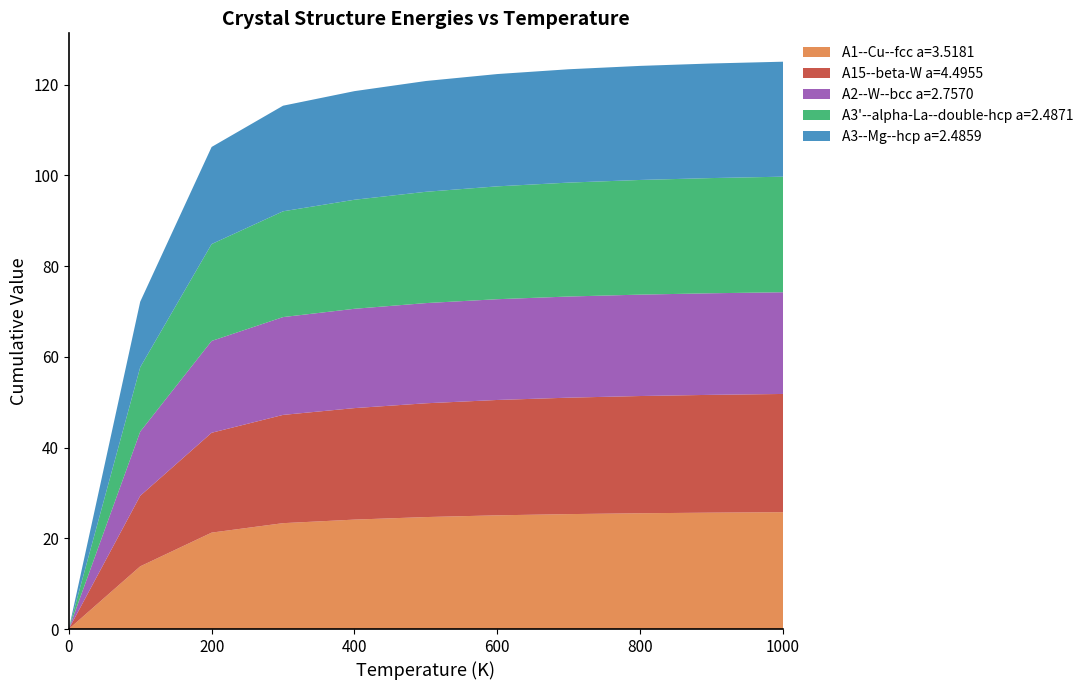

Reading left to right, list all the values displayed in this chart.

A1--Cu--fcc a=3.5181: 0=0.0	100=13.8	200=21.3	300=23.3	400=24.1	500=24.7	600=25.1	700=25.3	800=25.5	900=25.7	1000=25.8
A15--beta-W a=4.4955: 0=0.0	100=15.6	200=22.0	300=23.9	400=24.6	500=25.1	600=25.4	700=25.7	800=25.8	900=26.0	1000=26.1
A2--W--bcc a=2.7570: 0=0.0	100=14.1	200=20.2	300=21.6	400=21.9	500=22.1	600=22.2	700=22.3	800=22.4	900=22.4	1000=22.4
A3'--alpha-La--double-hcp a=2.4871: 0=0.0	100=14.2	200=21.4	300=23.3	400=24.0	500=24.5	600=24.9	700=25.1	800=25.3	900=25.4	1000=25.5
A3--Mg--hcp a=2.4859: 0=0.0	100=14.4	200=21.4	300=23.3	400=23.9	500=24.4	600=24.8	700=25.0	800=25.1	900=25.3	1000=25.3